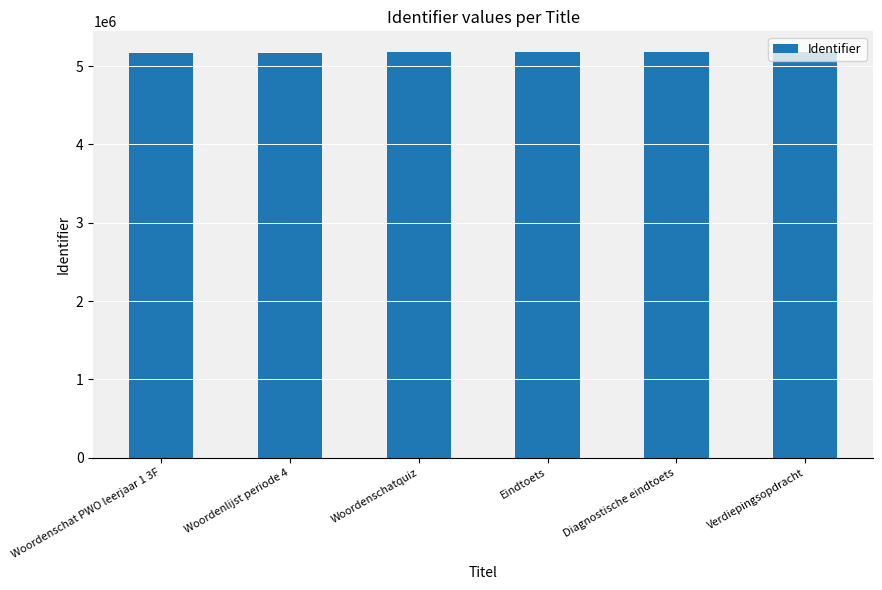

What is the change in value from Woordenschatquiz to Diagnostische eindtoets?

-5384